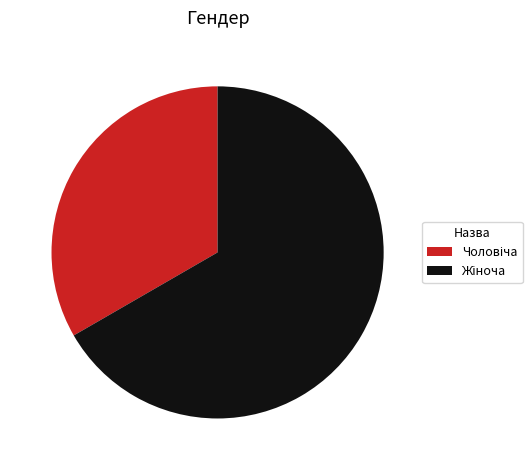

Is there a majority slice in this chart?

Yes